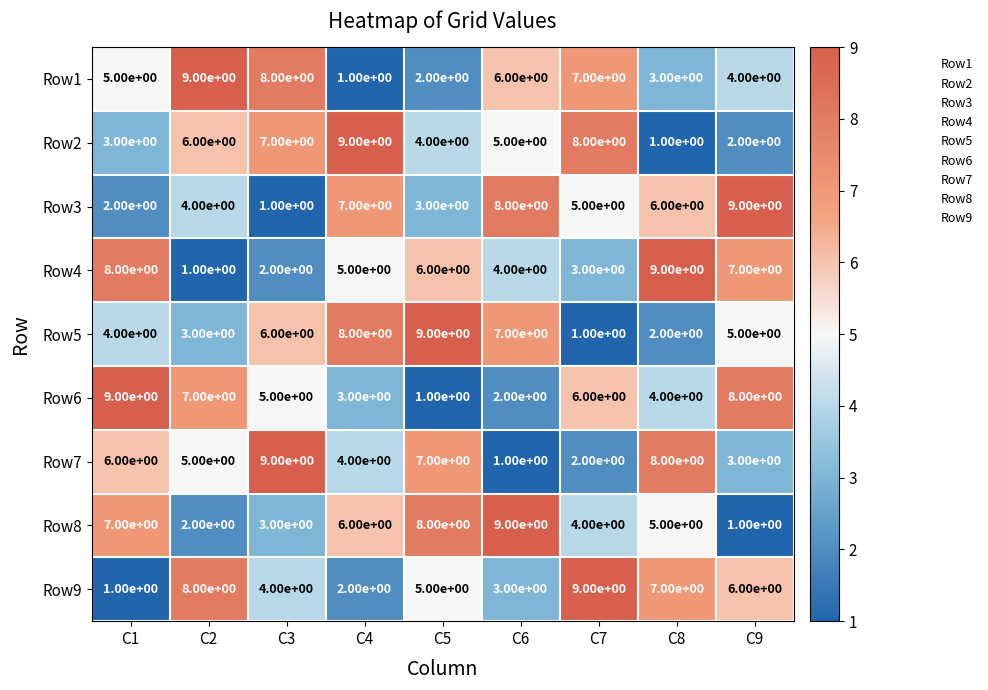

What is the average value of the Row1 series?

5